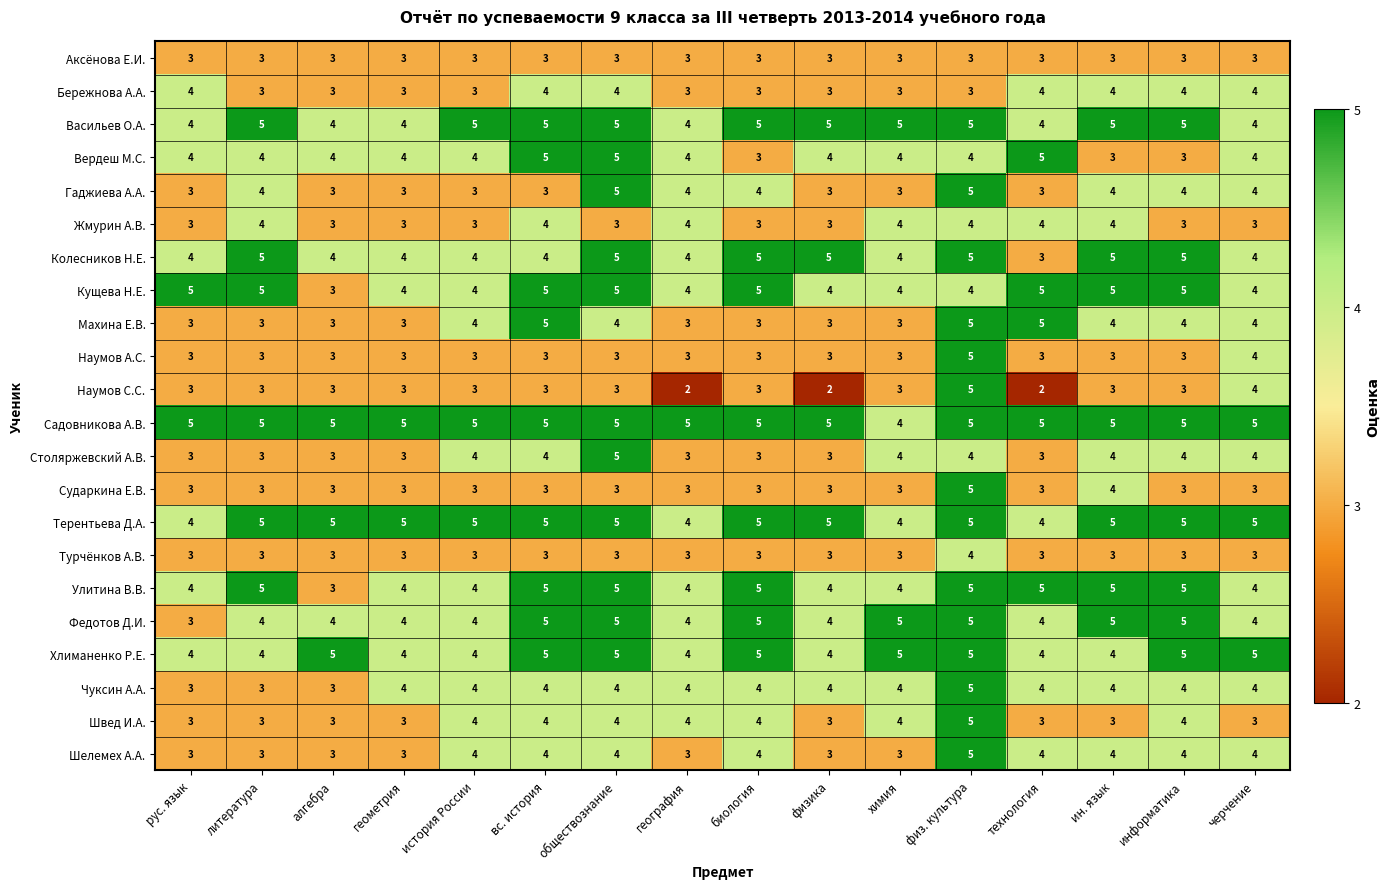

The Садовникова А.В. series shows 7 at вс. история. True or false?

False